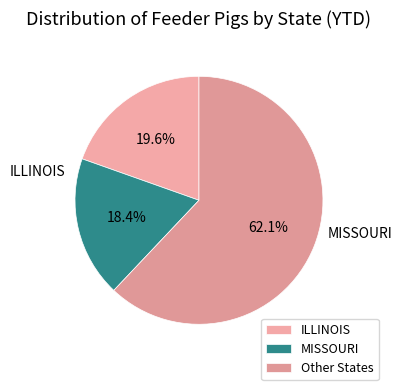

Count the number of slices in the pie.

3